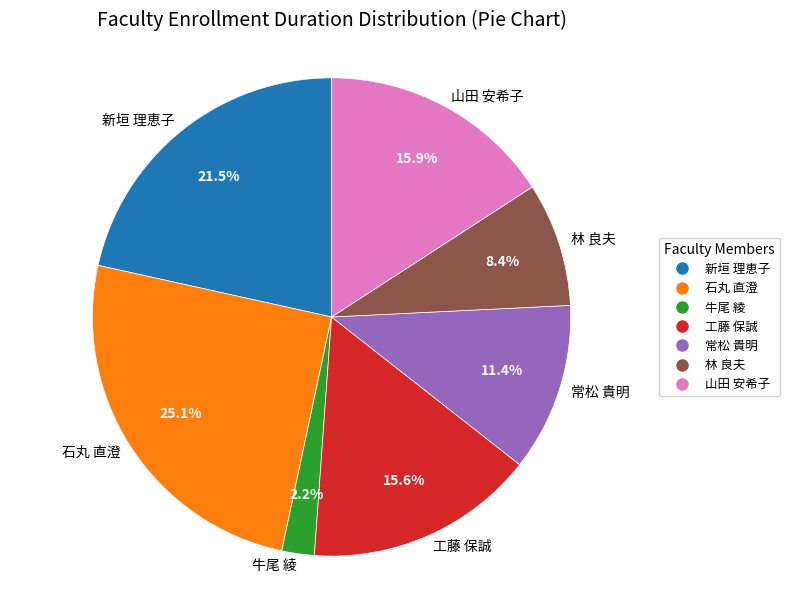

Is it true that 石丸 直澄 is 25% of the pie?

True